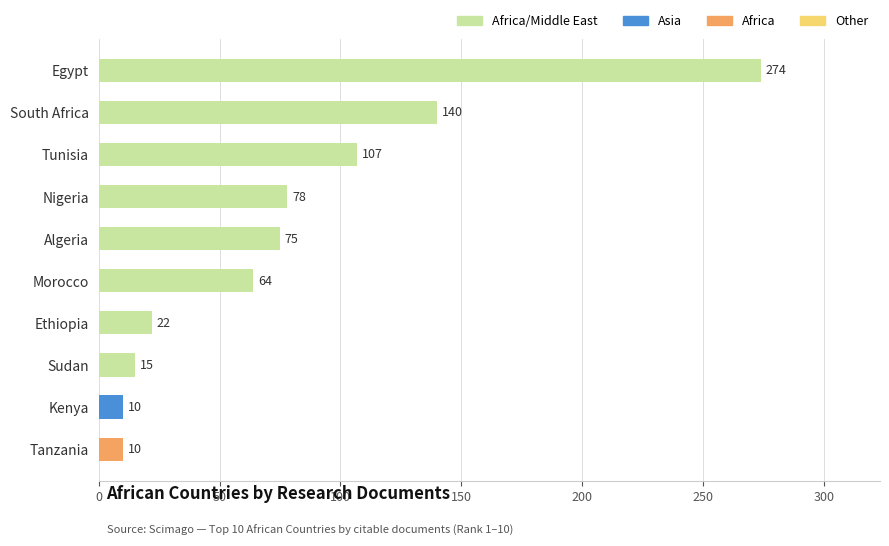

How many values are below 75?

5